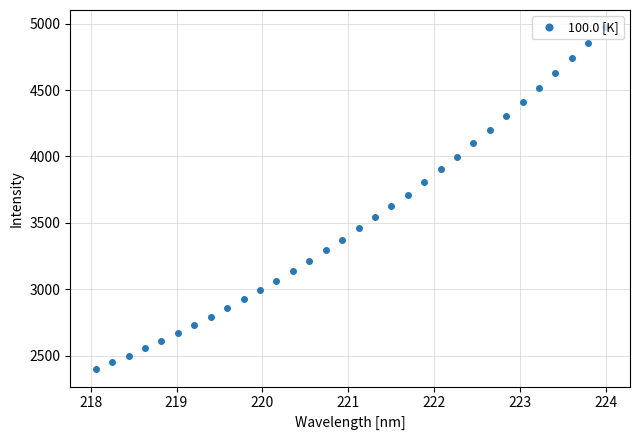

What is the value of the 27th point from the left?

4411.2